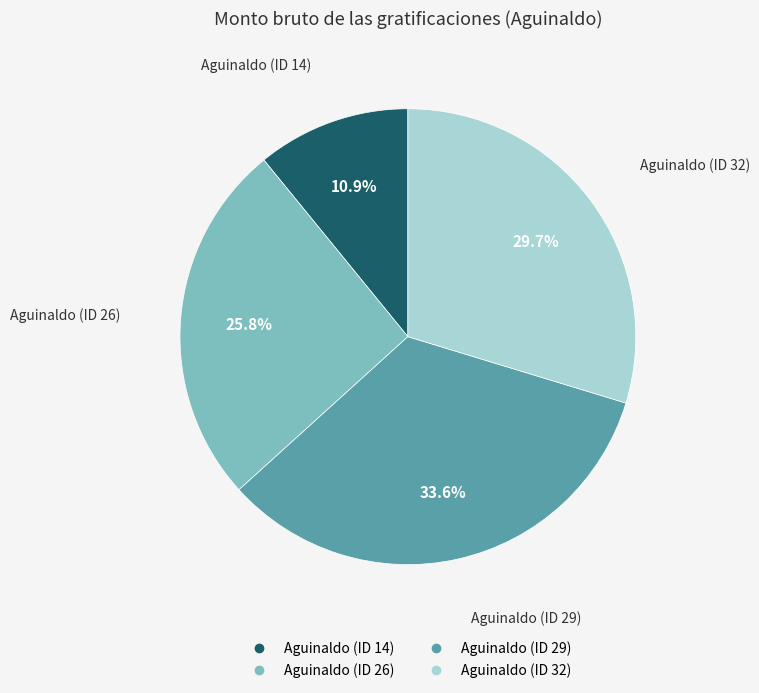

Between Aguinaldo (ID 32) and Aguinaldo (ID 29), which is larger?

Aguinaldo (ID 29)